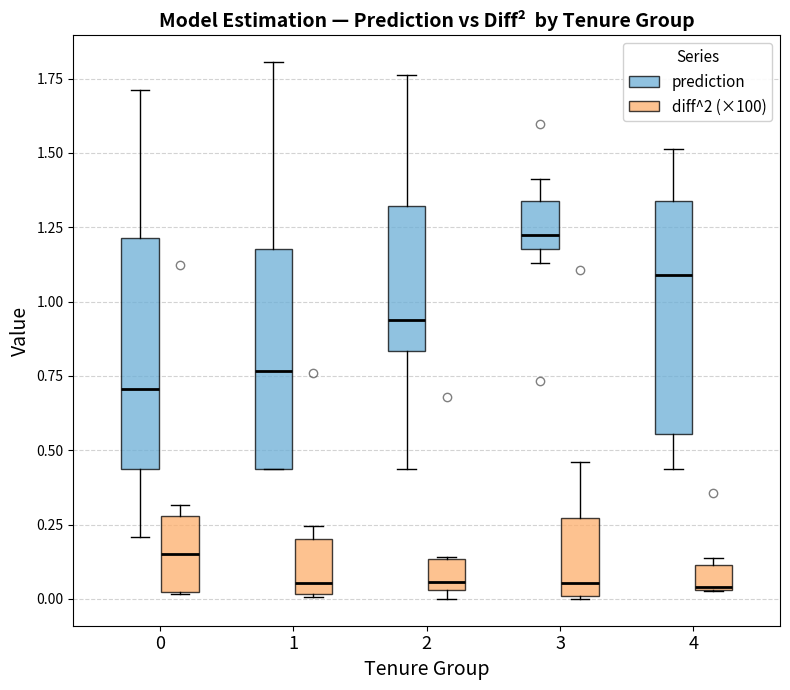

Where is the upper edge of the box for 3 (prediction) on the y-axis? The values are not printed on the chart, so give them approximately, as read against the axis.

1.35